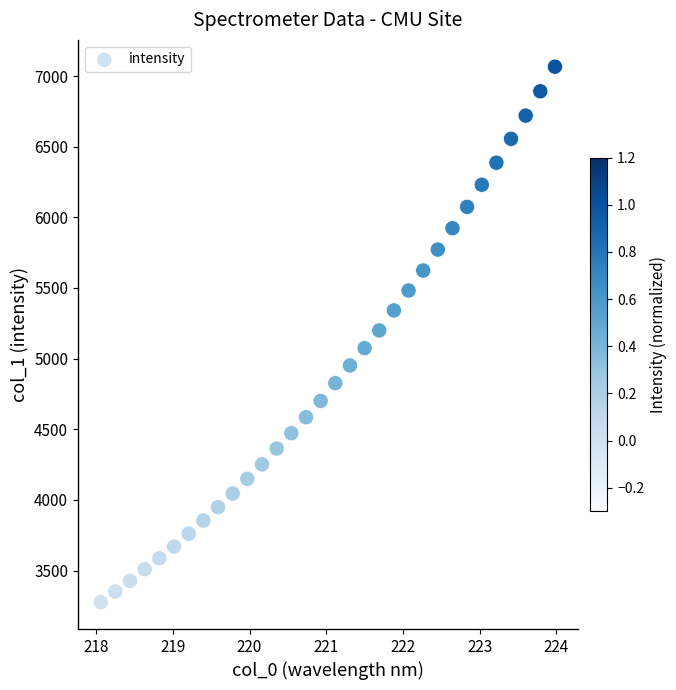

What is the range of Y values (max minus min)?

3791.0